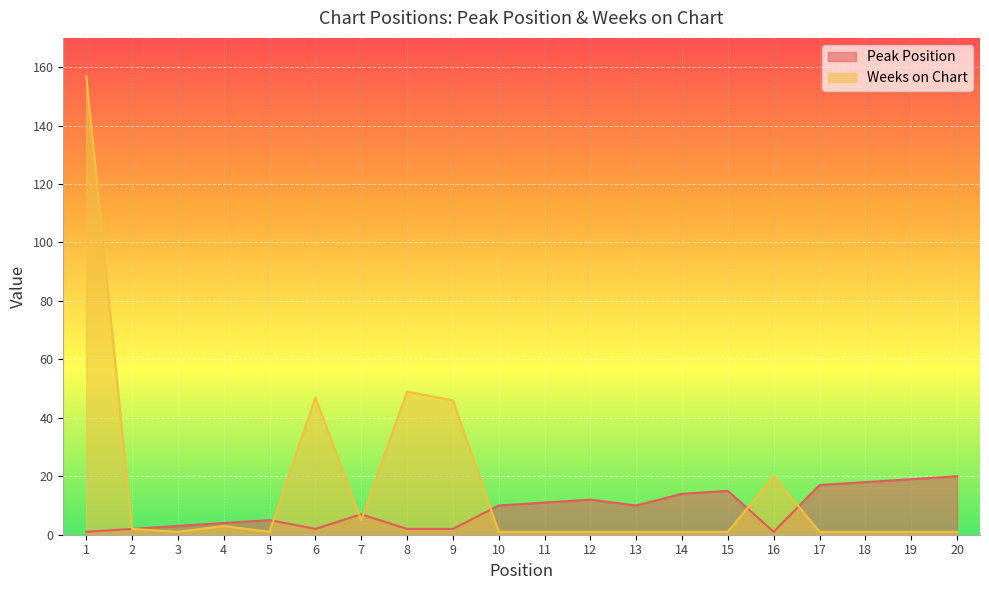

How many lines are shown in the chart?

2